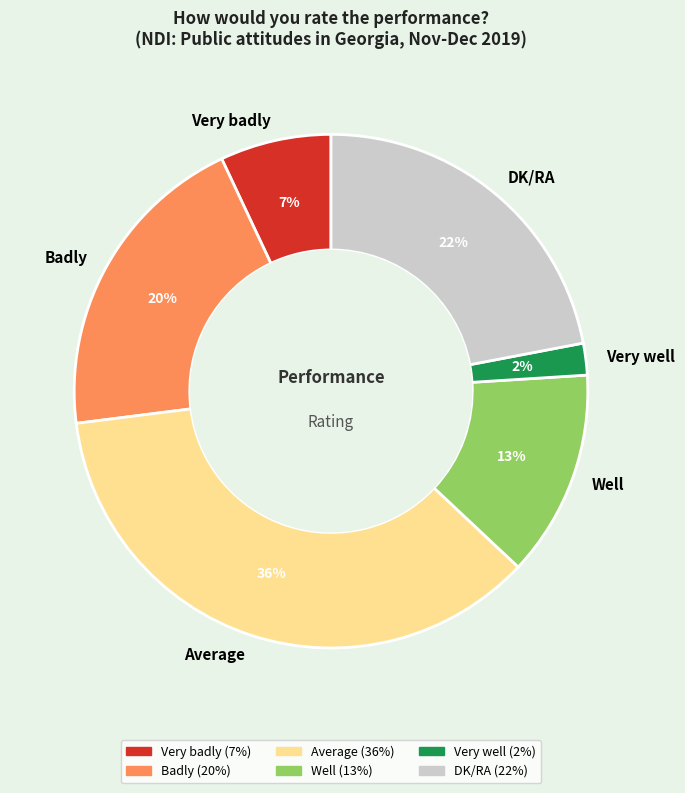

How many slices are in this pie chart?

6